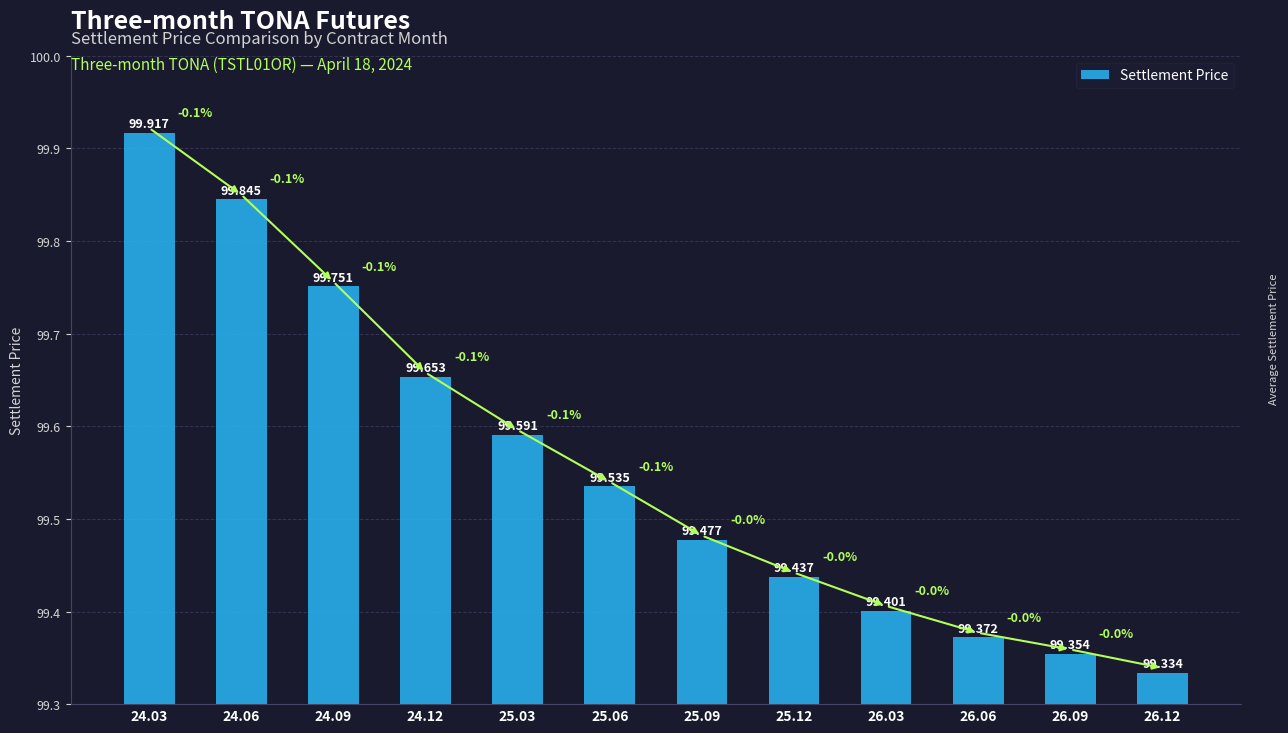

What position from the left is 25.09?

7